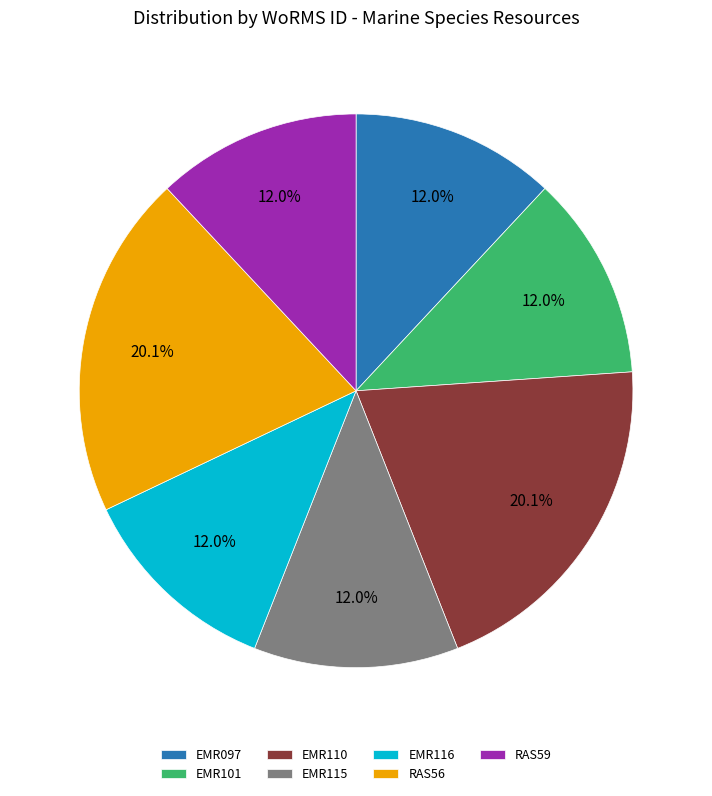

The EMR097 slice represents 17% of the pie. True or false?

False